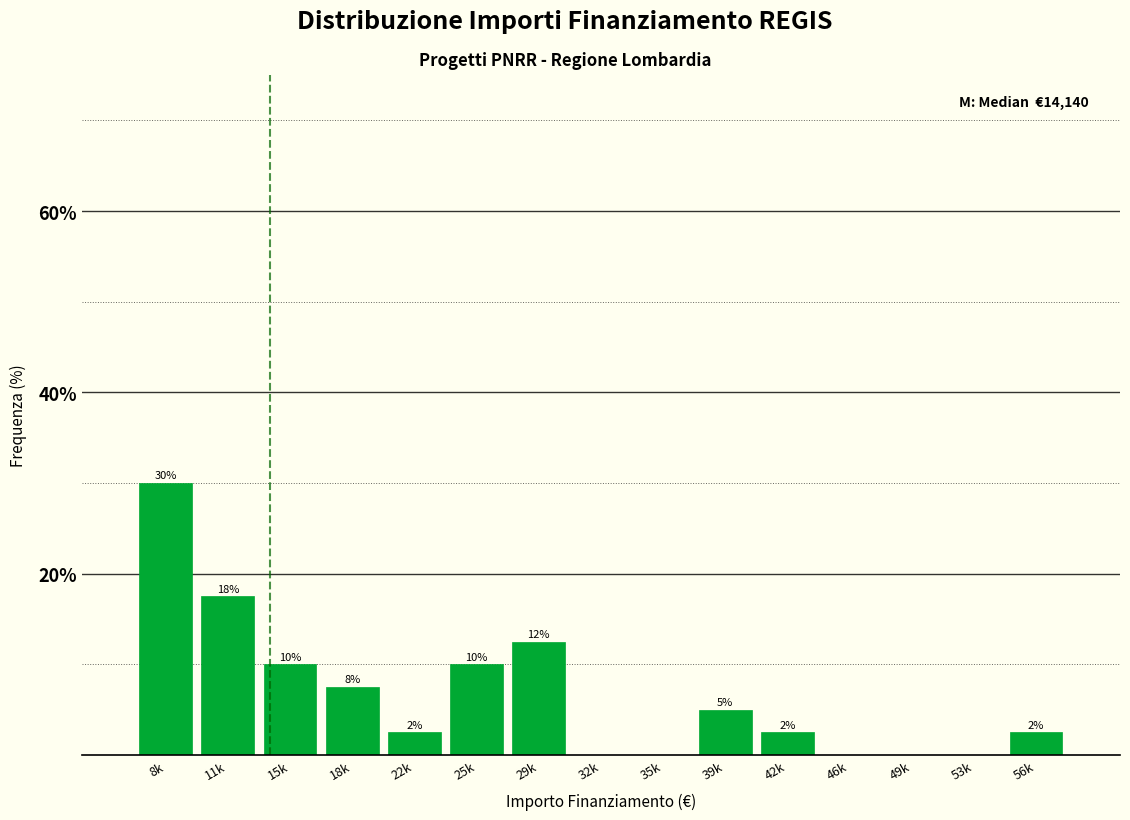

Are the bars horizontal?

No